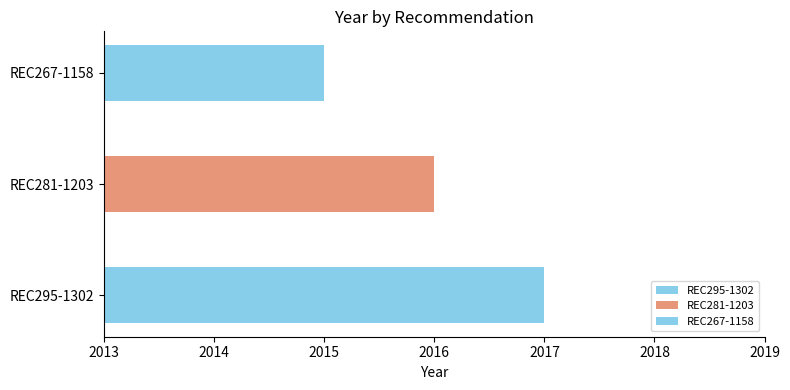

How many values are between 2015 and 2017?

3